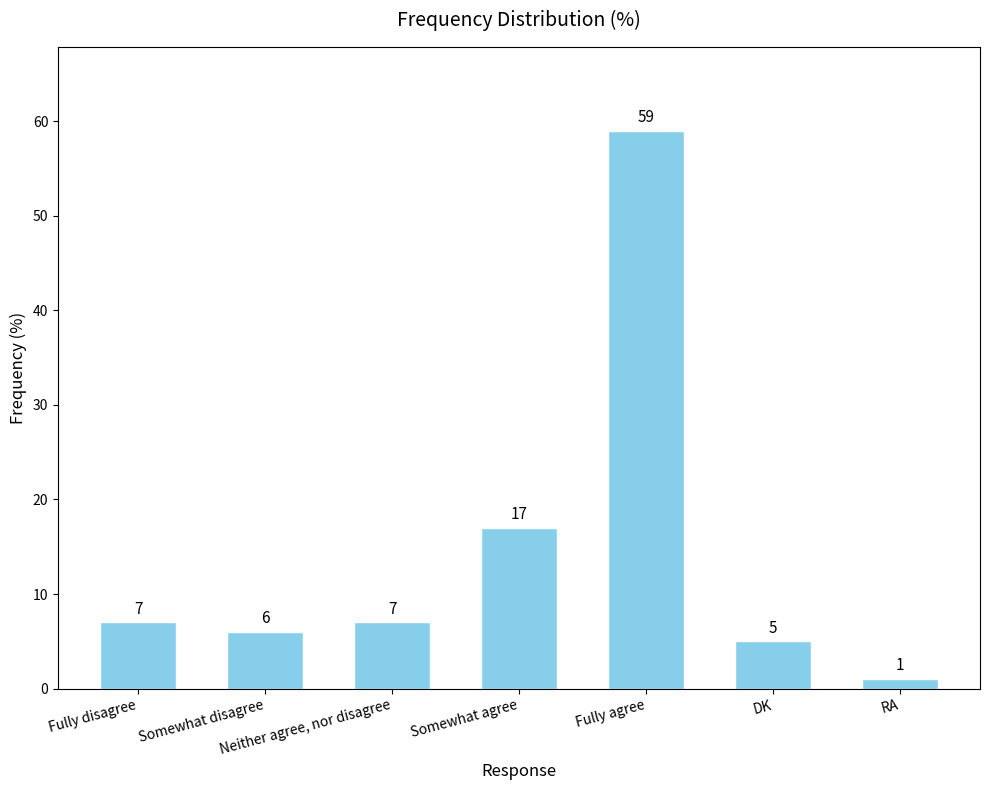

How many series are shown in this chart?

1